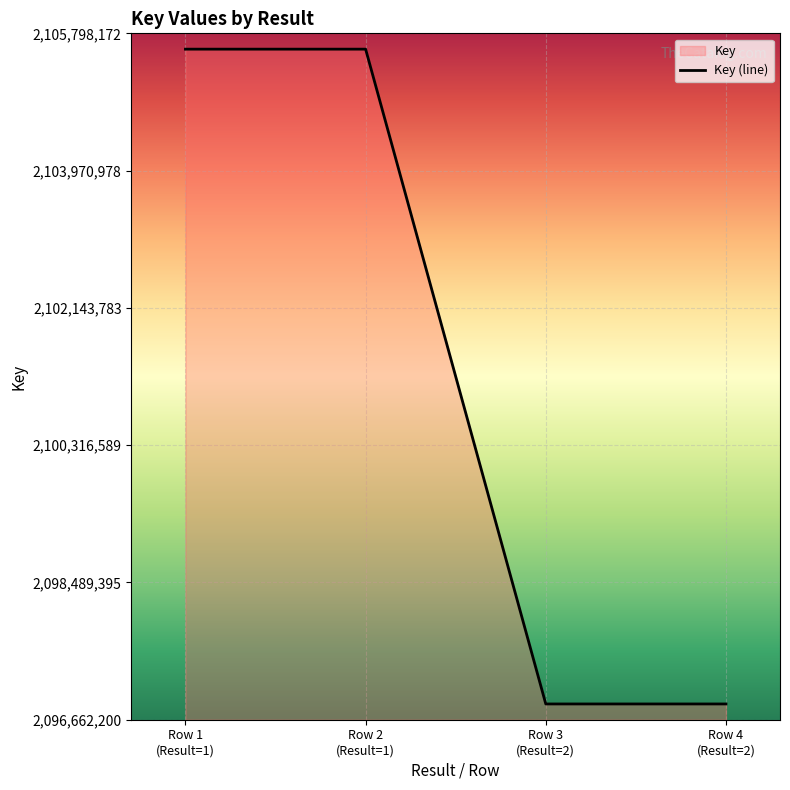

What is the average value?

2101229751